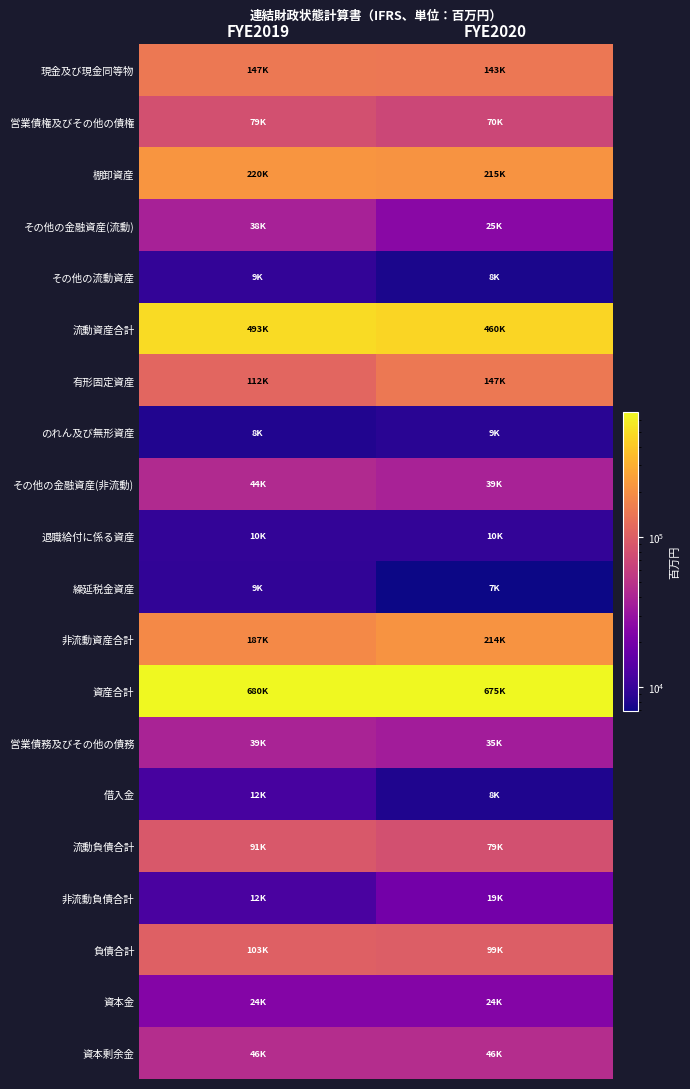

What is the total value across all series at FYE2019?

2362693